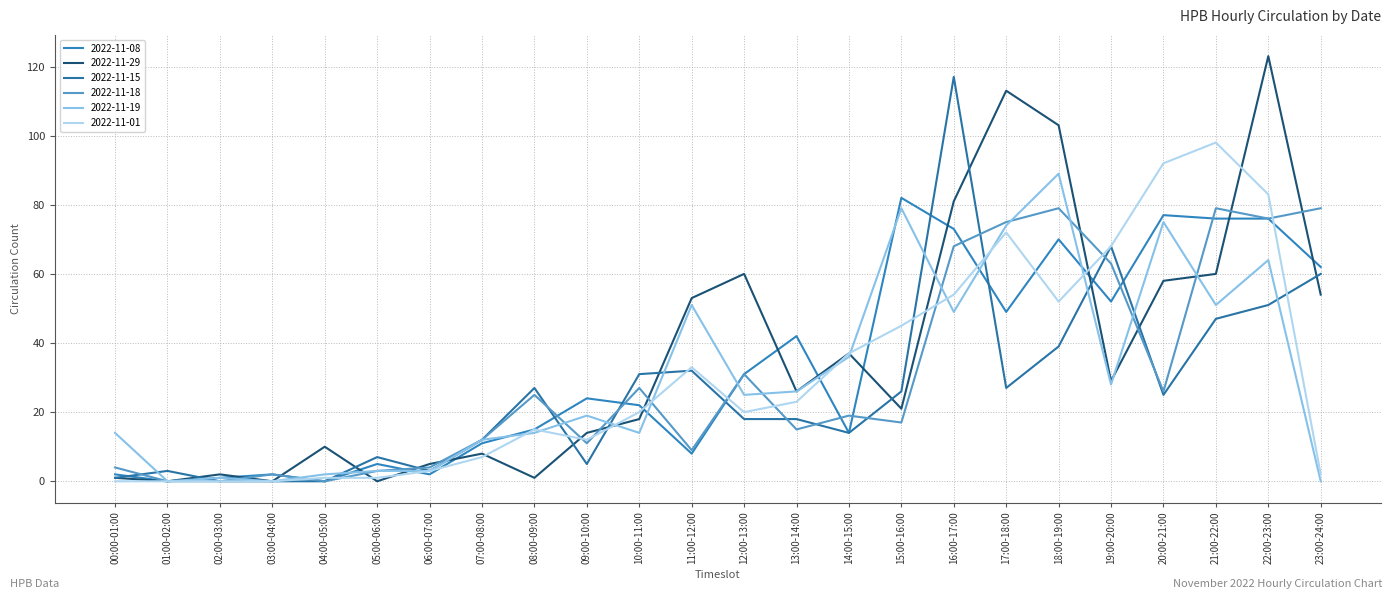

At how many categories does at least one series exceed 46?

11